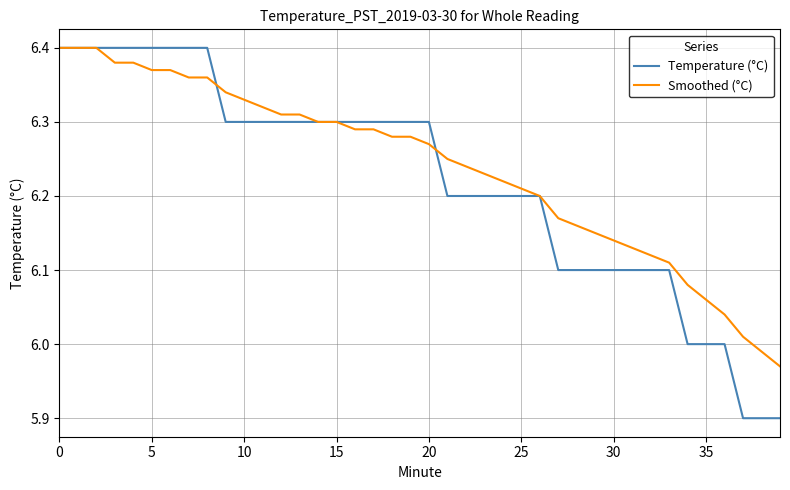

What is the lowest value of the Temperature (°C) series?

5.9